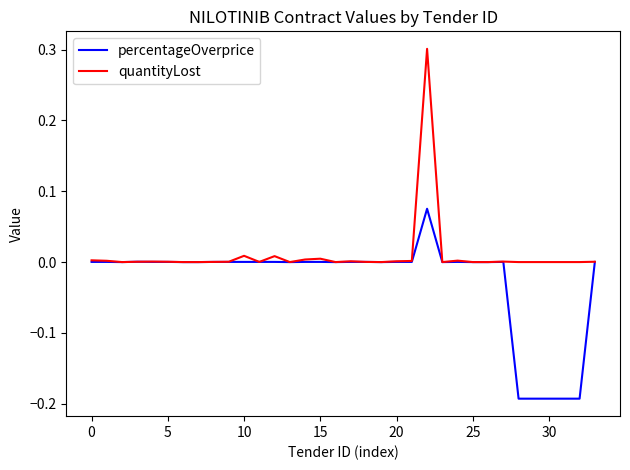

Which series has the largest total across all categories?

quantityLost